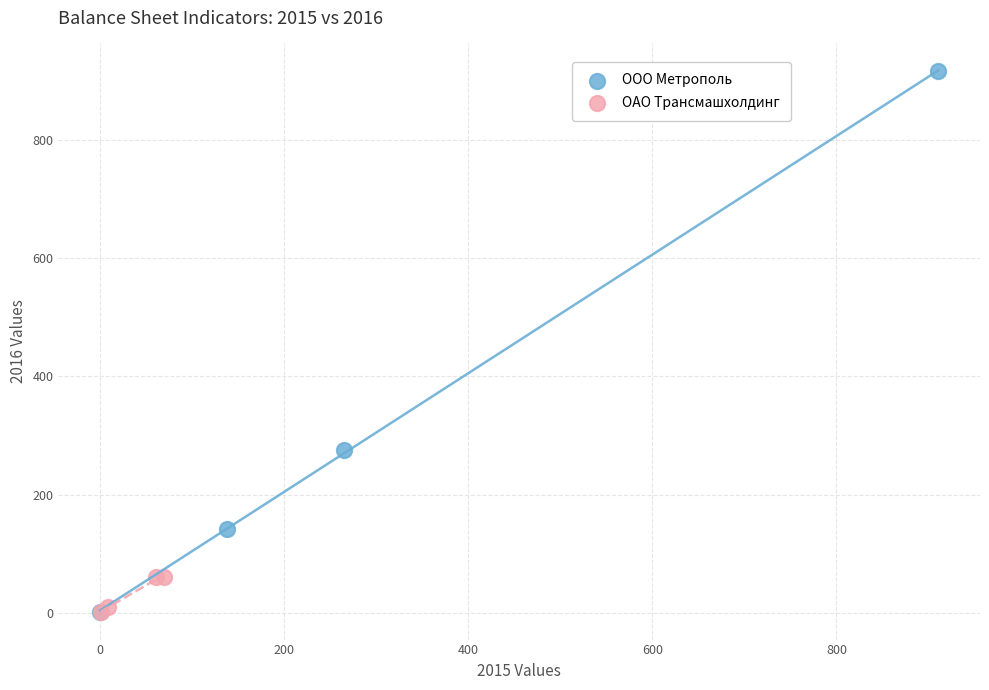

Which series has the largest Y range (max minus min)?

ООО Метрополь